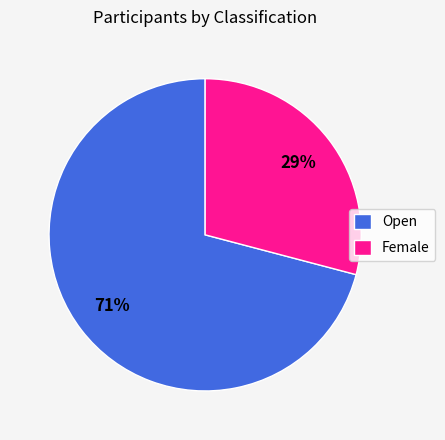

The Female slice represents 34% of the pie. True or false?

False